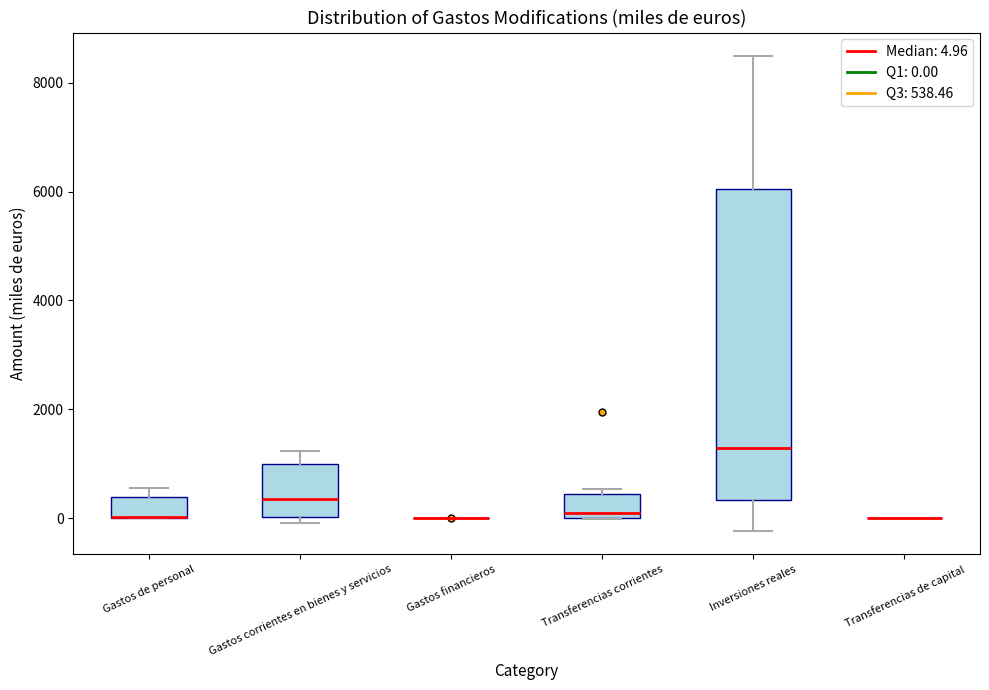

Reading left to right, read every box against the y-axis: the position of its median line, the range the box covers, and the ends of its whiskers. The values are not printed on the chart, so give them approximately, as read against the axis.

Gastos de personal: median 0 (drawn on the box's lower edge), box 0 to 400, whiskers 0 to 600
Gastos corrientes en bienes y servicios: median 400, box 0 to 1000, whiskers 0 (just below the box's lower edge) to 1200
Gastos financieros: box collapsed to a line at 0, whiskers 0 to 0
Transferencias corrientes: median 0 (just above the box's lower edge), box 0 to 400, whiskers 0 to 600
Inversiones reales: median 1200, box 400 to 6000, whiskers -200 to 8400
Transferencias de capital: box collapsed to a line at 0, whiskers 0 to 0